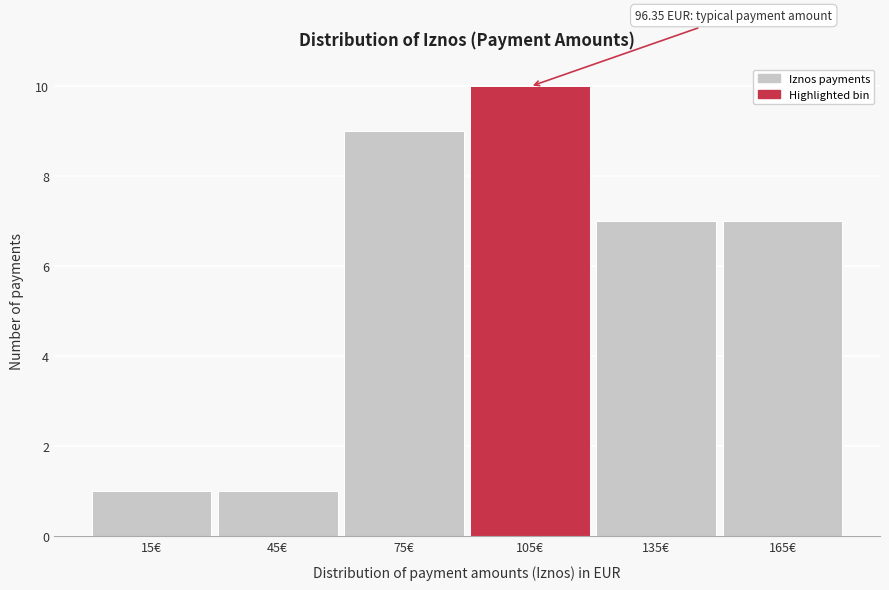

Which range on the x-axis has the tallest bar?

90 to 120